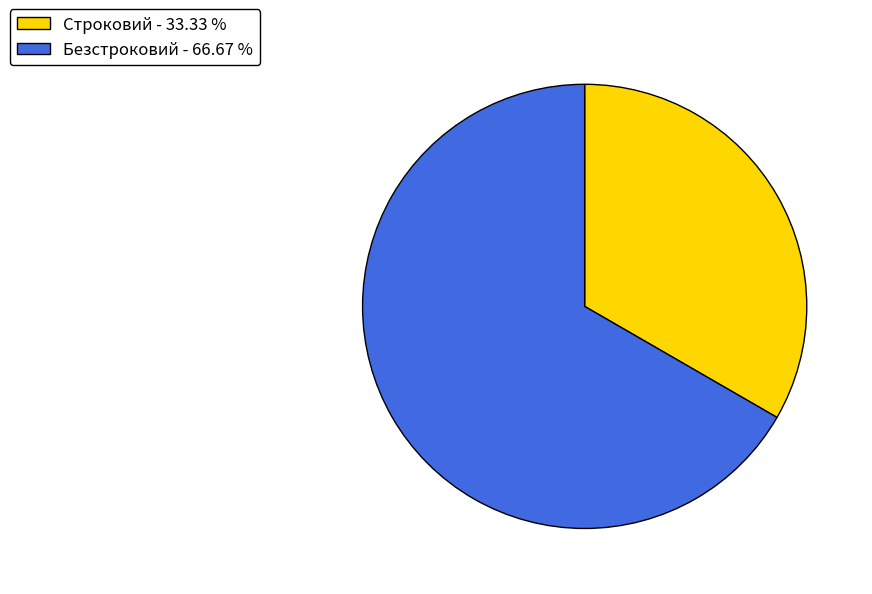

The Безстроковий slice represents 67% of the pie. True or false?

True